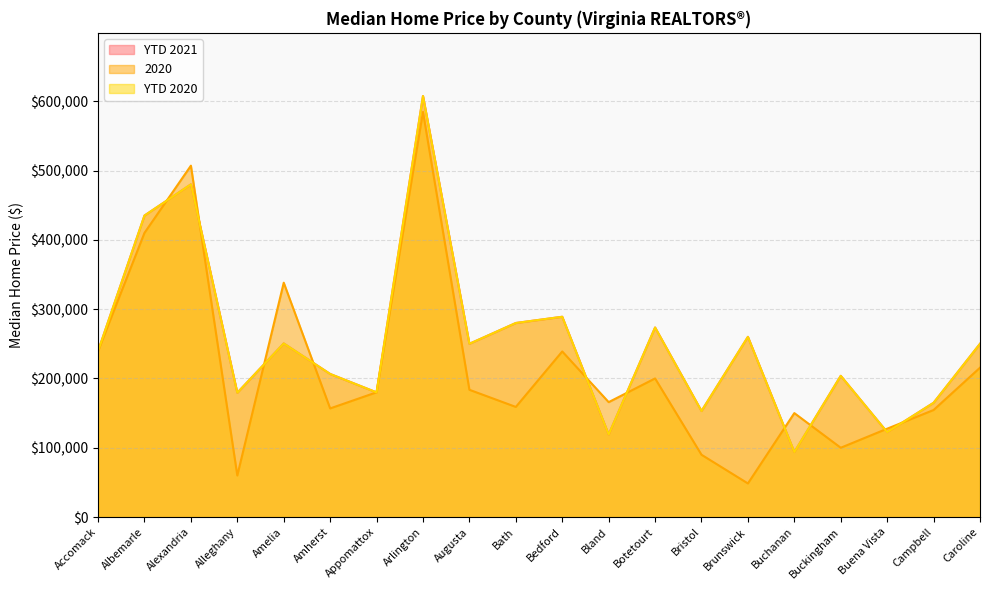

At which category is the sum across all series the highest?

Arlington